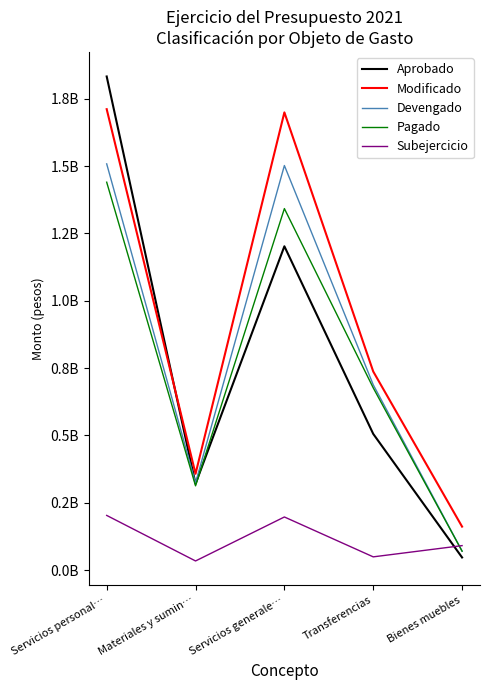

At Transferencias, list the series in order from largest to smallest.

Modificado, Devengado, Pagado, Aprobado, Subejercicio